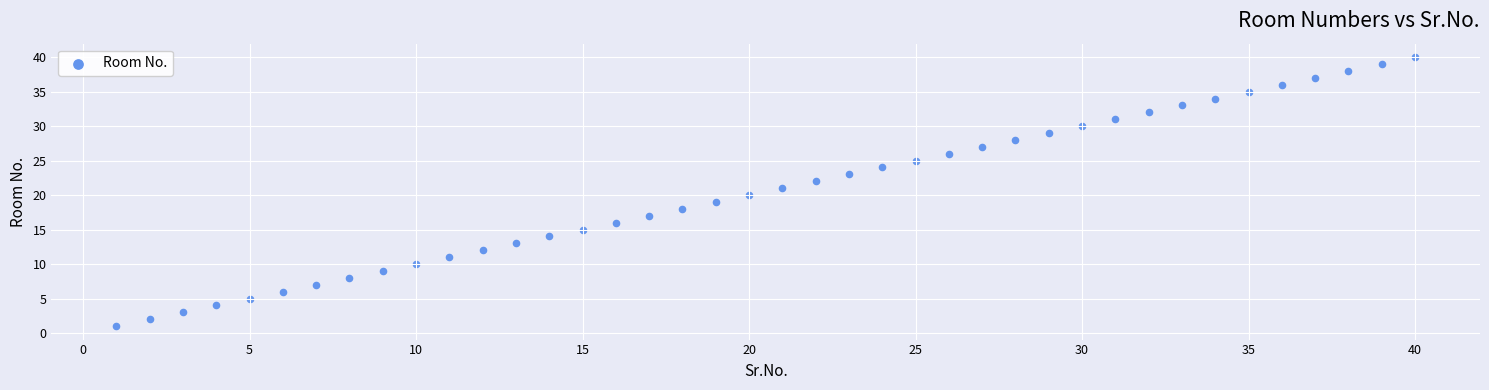

What is the range of Y values (max minus min)?

39